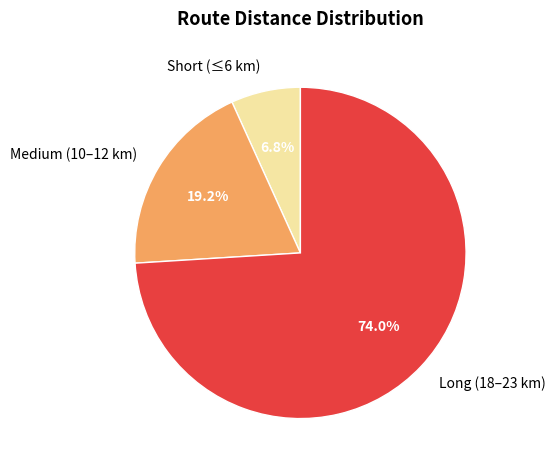

Count the number of slices in the pie.

3